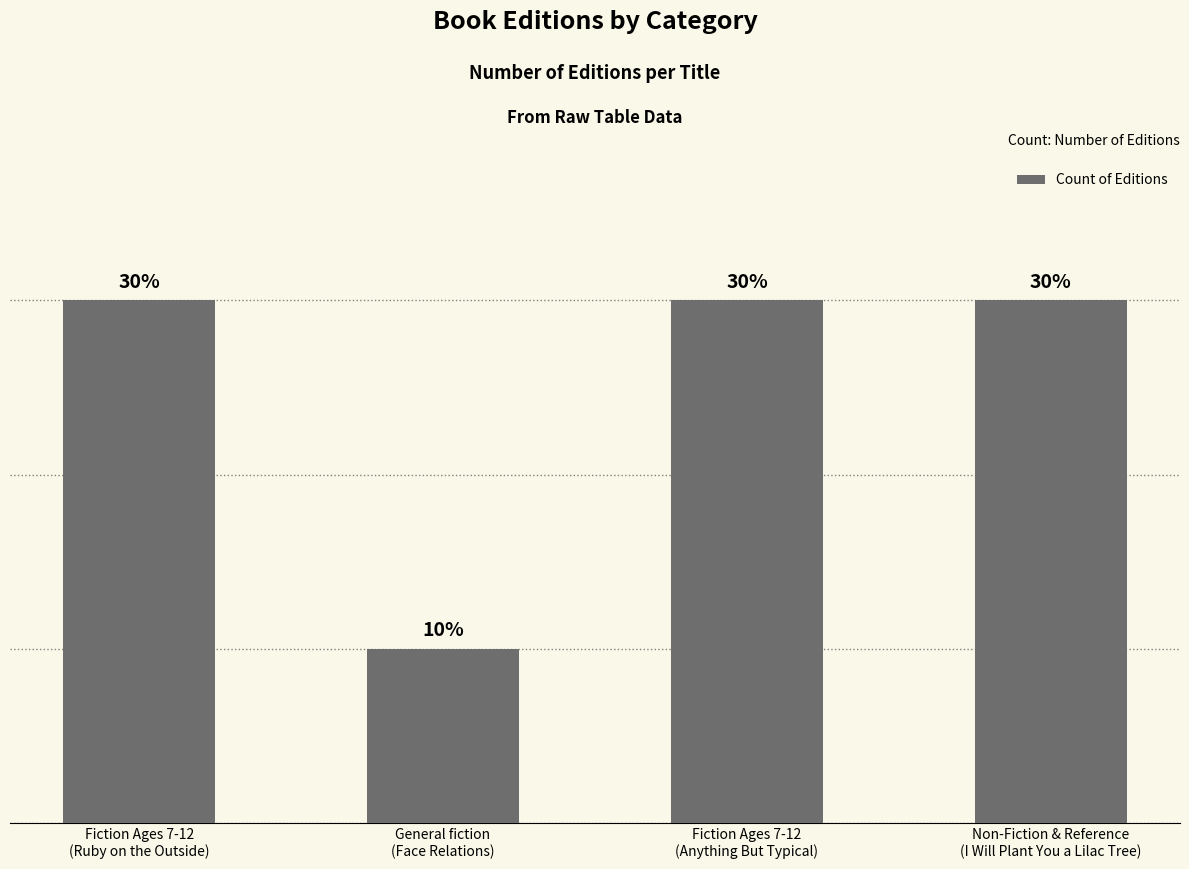

Rank the categories by value from highest to lowest.

Fiction Ages 7-12
(Ruby on the Outside), Fiction Ages 7-12
(Anything But Typical), Non-Fiction & Reference
(I Will Plant You a Lilac Tree), General fiction
(Face Relations)